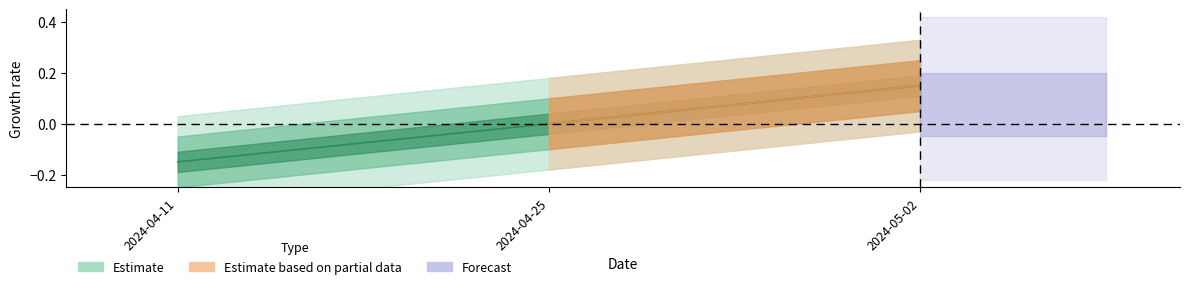

Reading right to left, what are all the values shown in this chart?

0.1	0.0	-0.1